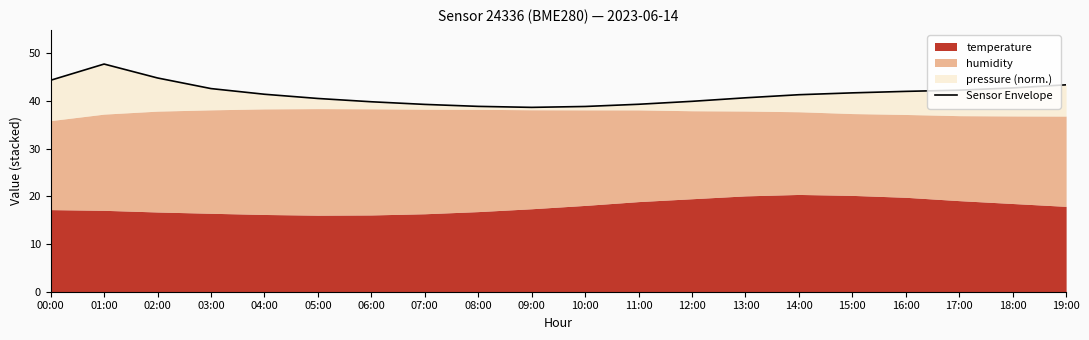

True or false: the data shows 66.3 at 04:00.

False